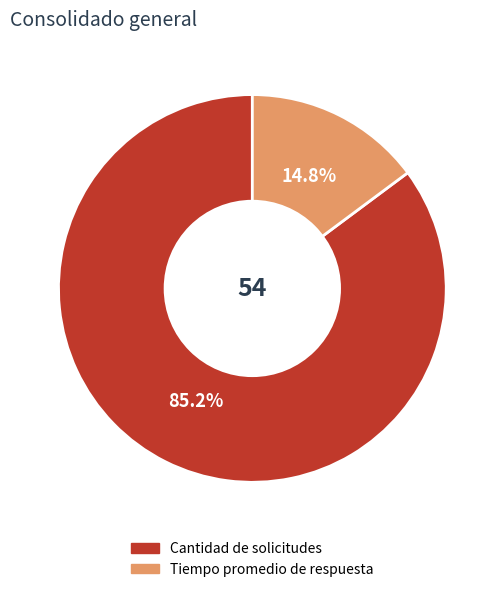

To the nearest percent, what is the difference between the largest and smallest slice percentages?

70%